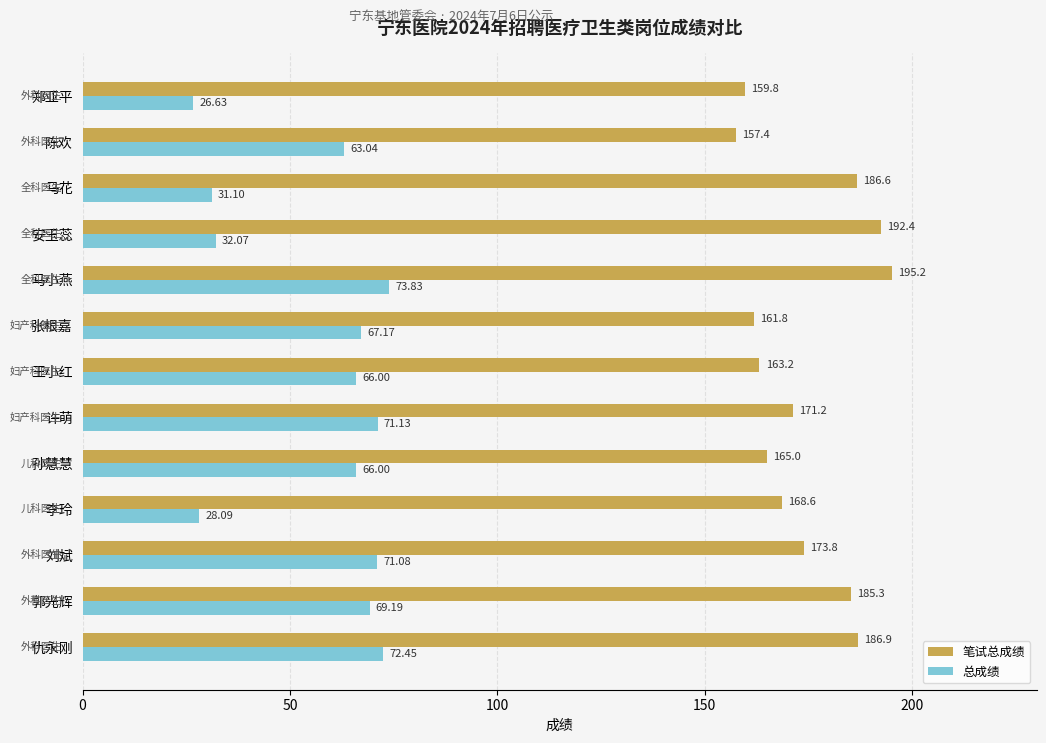

How many data points in 笔试总成绩 are less than 171?

6